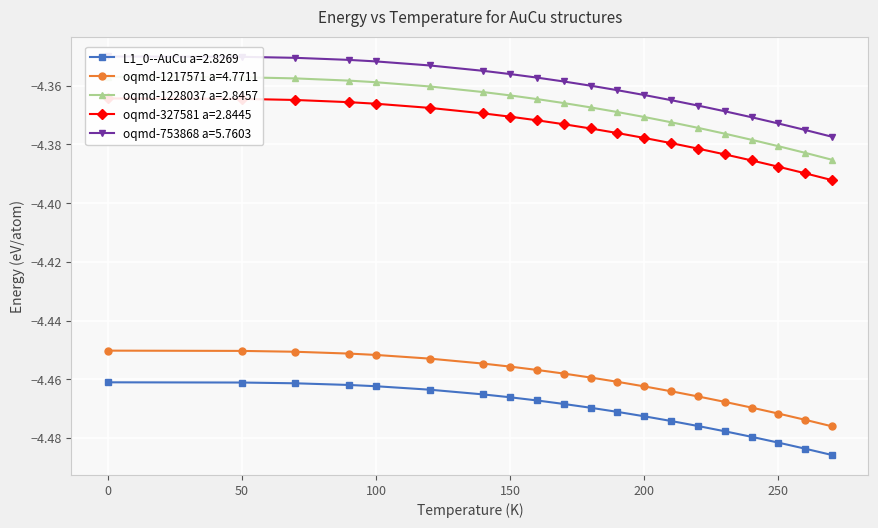

List the series in order of their peak value, lowest first.

L1_0--AuCu a=2.8269, oqmd-1217571 a=4.7711, oqmd-327581 a=2.8445, oqmd-1228037 a=2.8457, oqmd-753868 a=5.7603